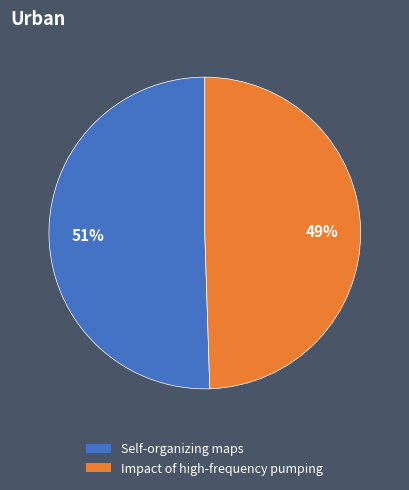

To the nearest percent, what portion does Self-organizing maps represent?

51%